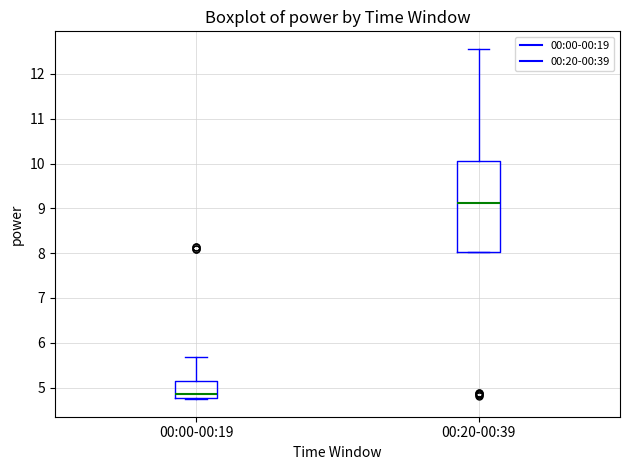

Comparing the boxes themselves (not the whiskers), which one is the tallest?

00:20-00:39